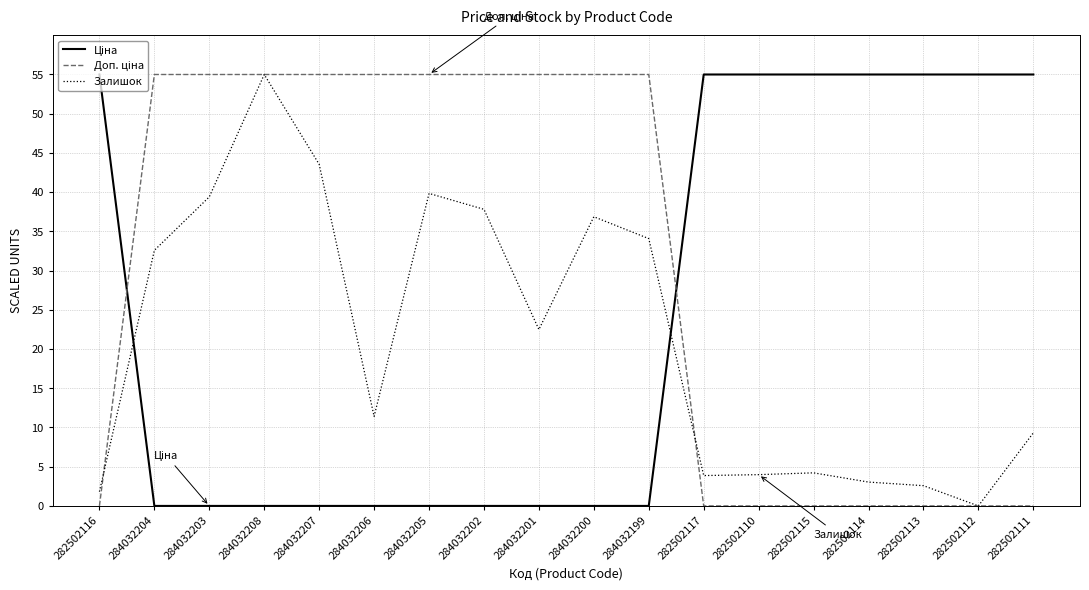

The value of Залишок at 284032205 is 39.8. True or false?

True